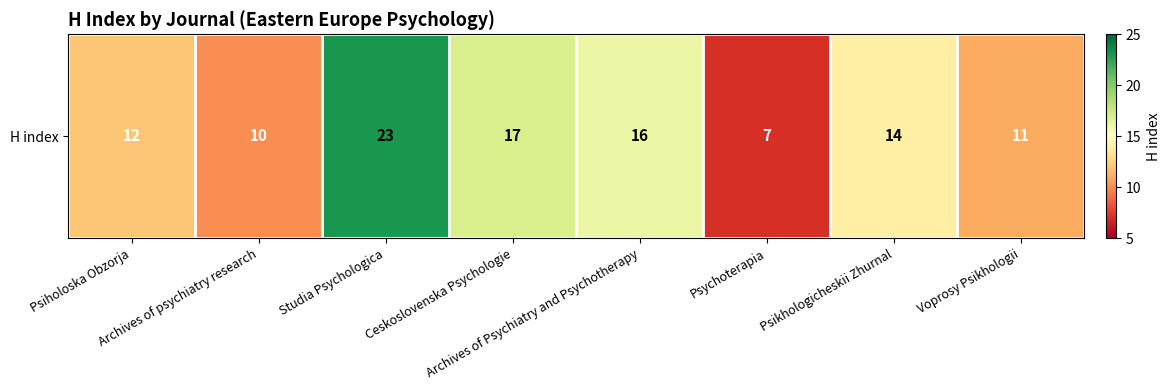

What is the difference between the values at Voprosy Psikhologii and Psiholoska Obzorja?

1